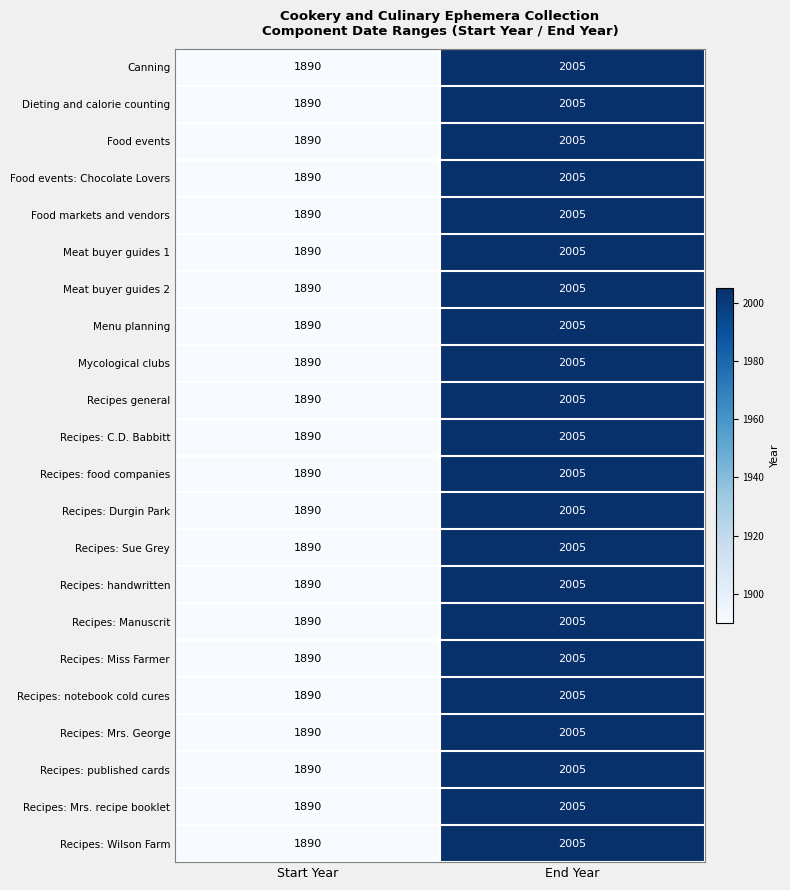

Where is Recipes: Durgin Park nearest to the value 1947?

Start Year